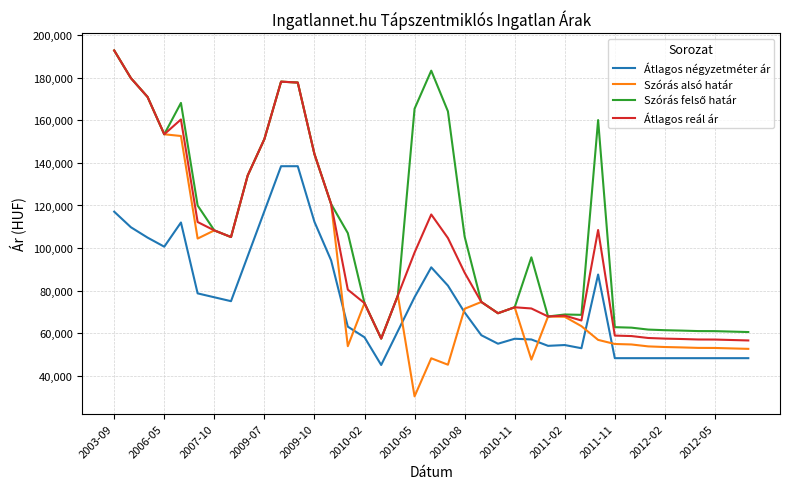

Which series has the largest range (max minus min)?

Szórás alsó határ